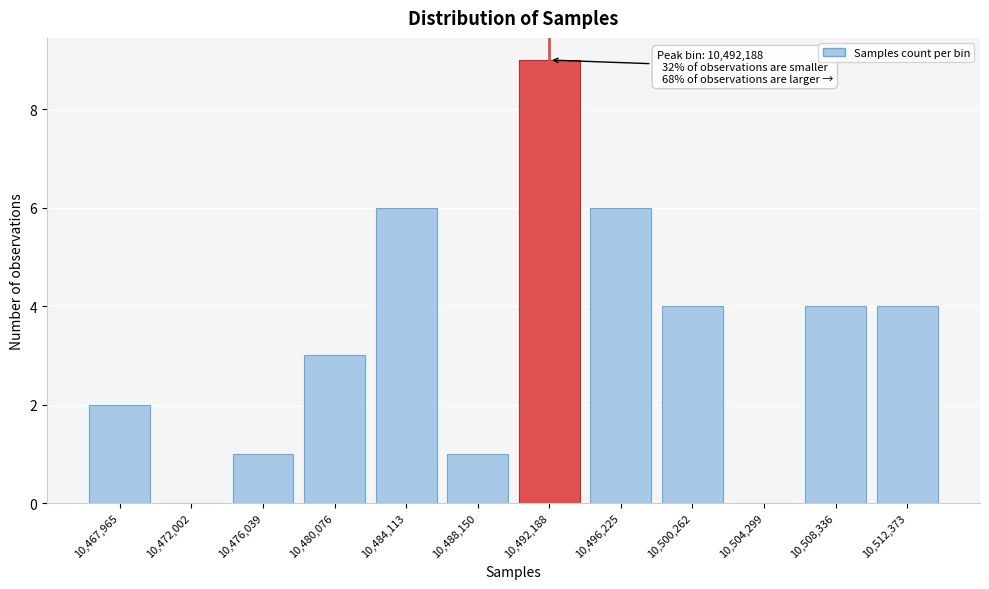

Reading left to right, extract all data points from this chart.

10,467,965=2	10,472,002=0	10,476,039=1	10,480,076=3	10,484,113=6	10,488,150=1	10,492,188=9	10,496,225=6	10,500,262=4	10,504,299=0	10,508,336=4	10,512,373=4